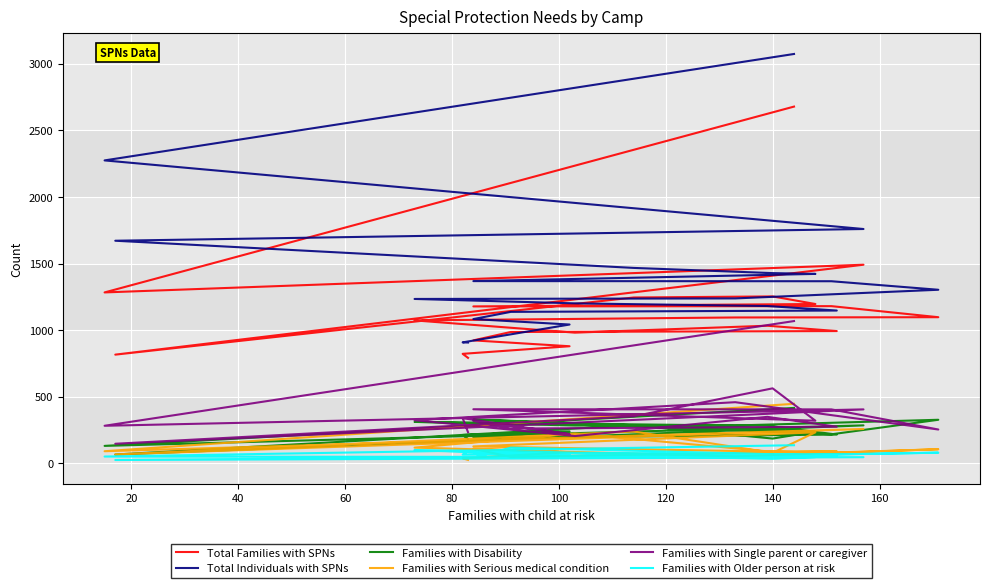

What is the difference between the highest and lowest values at 140?

1283